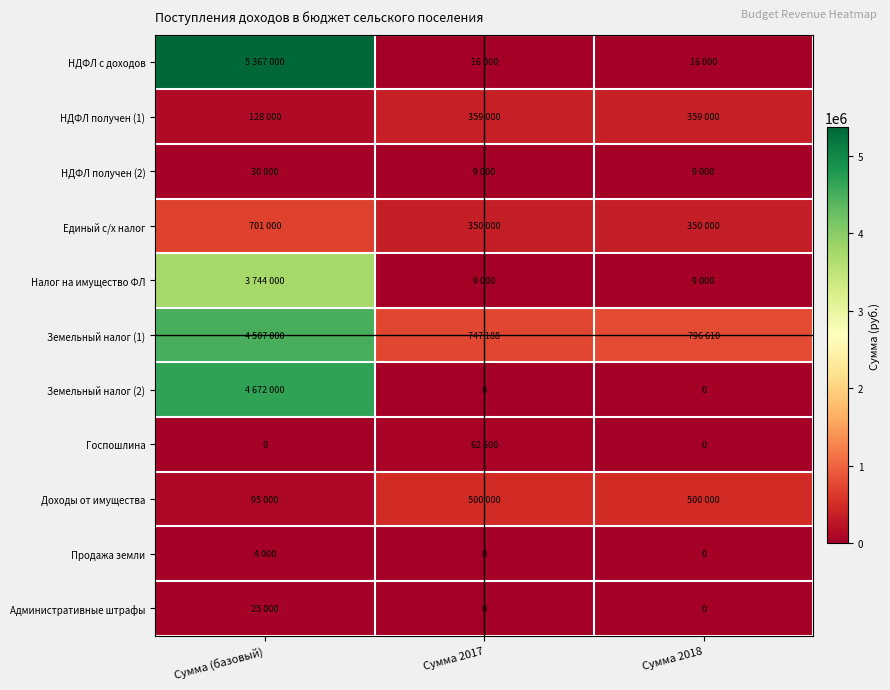

What is the minimum value for НДФЛ получен (2)?

9000